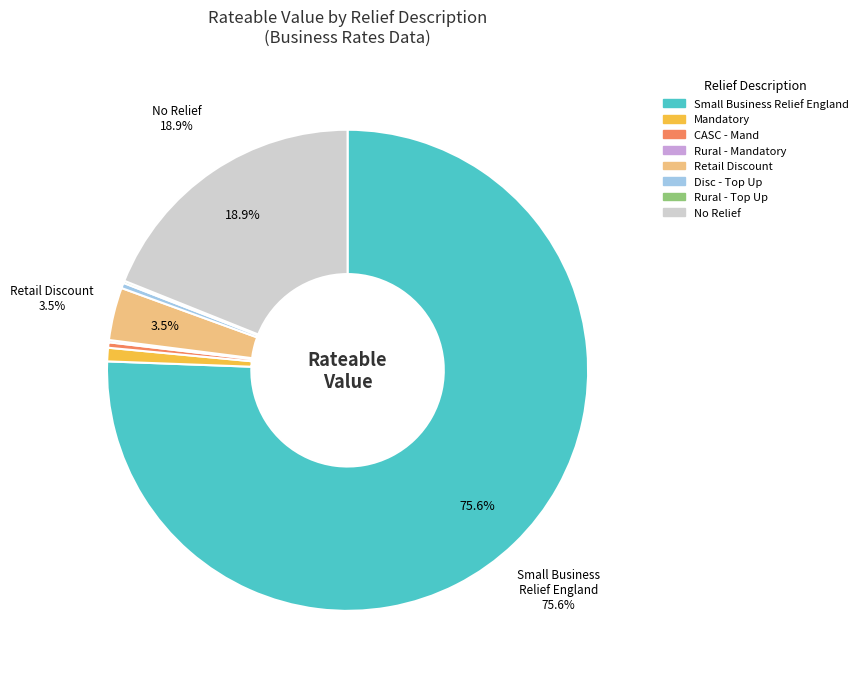

Is there any slice that represents more than half of the pie?

Yes